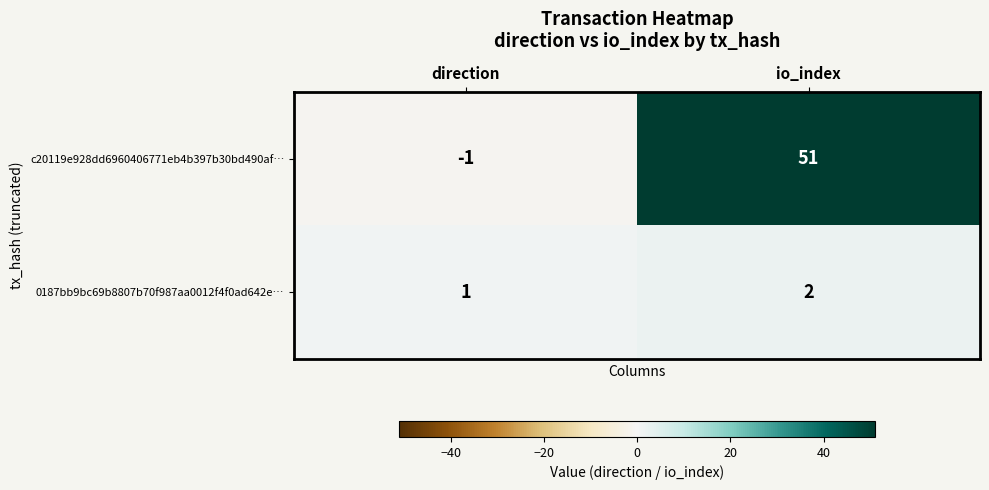

The 0187bb9bc69b8807b70f987aa0012f4f0ad642e… series shows 2 at io_index. True or false?

True